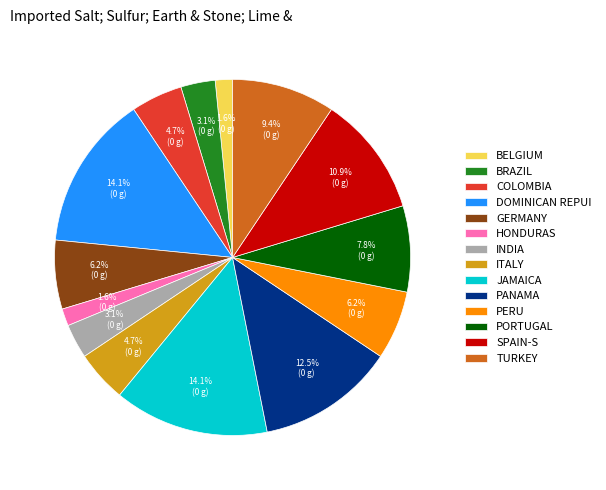

Between INDIA and GERMANY, which is larger?

GERMANY